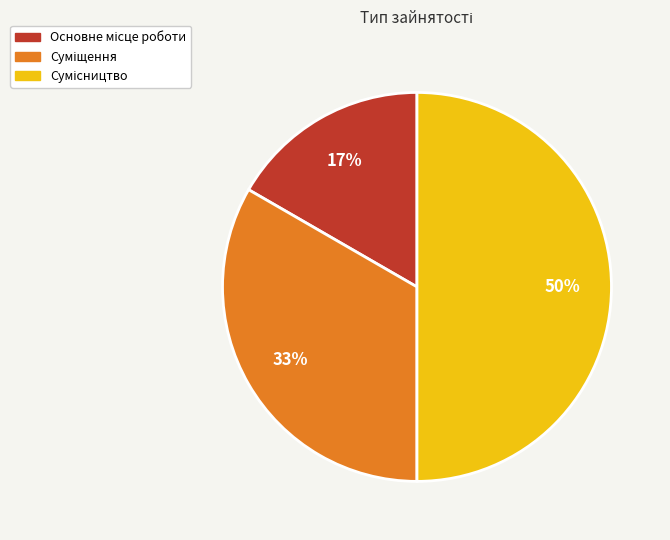

To the nearest percent, what is the difference between the largest and smallest slice percentages?

33%